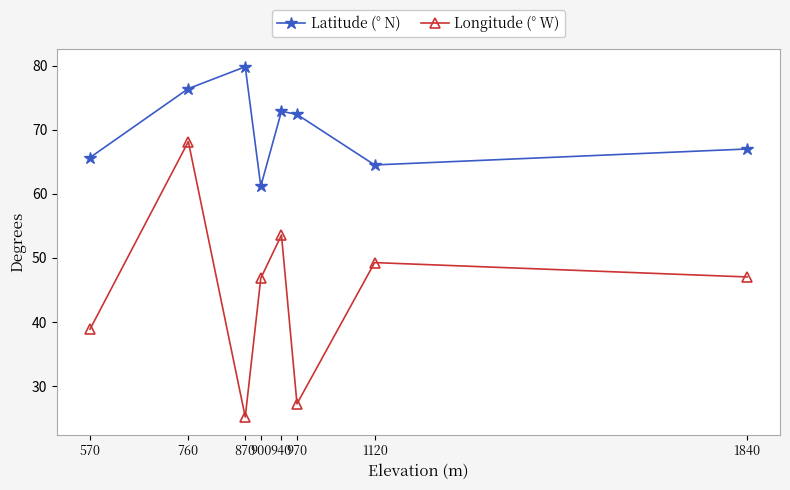

Does the chart display data point markers on the line(s)?

Yes